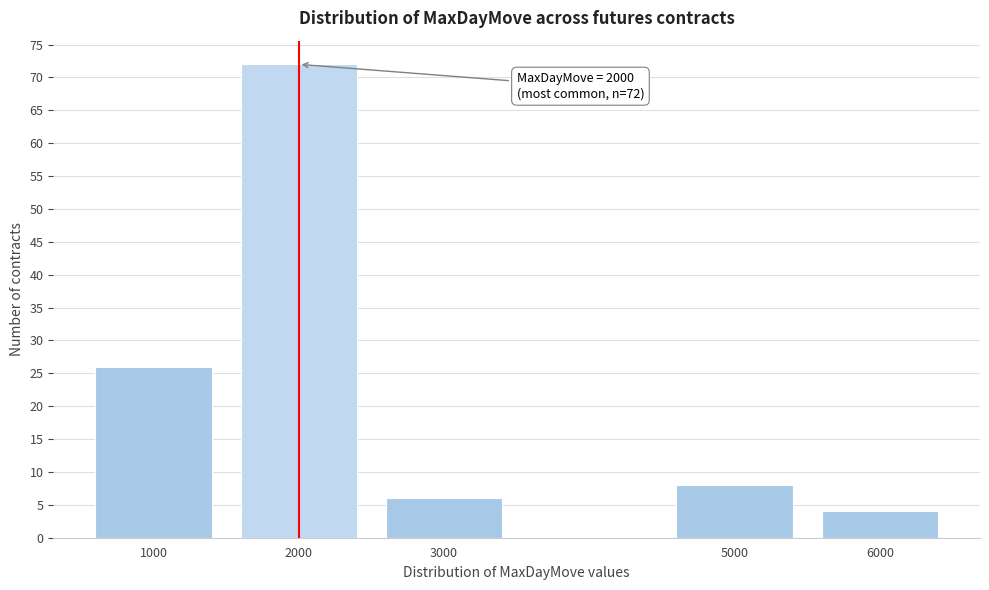

Reading right to left, what are all the values shown in this chart?

4	8	6	72	26